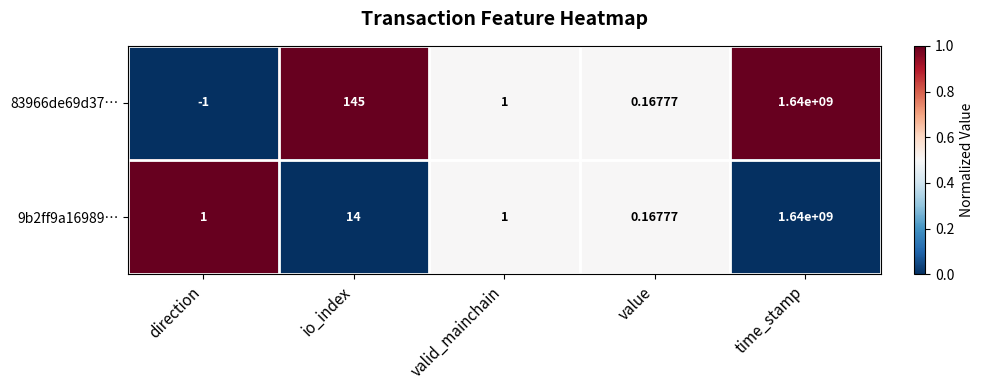

How many categories are shown in the chart?

5